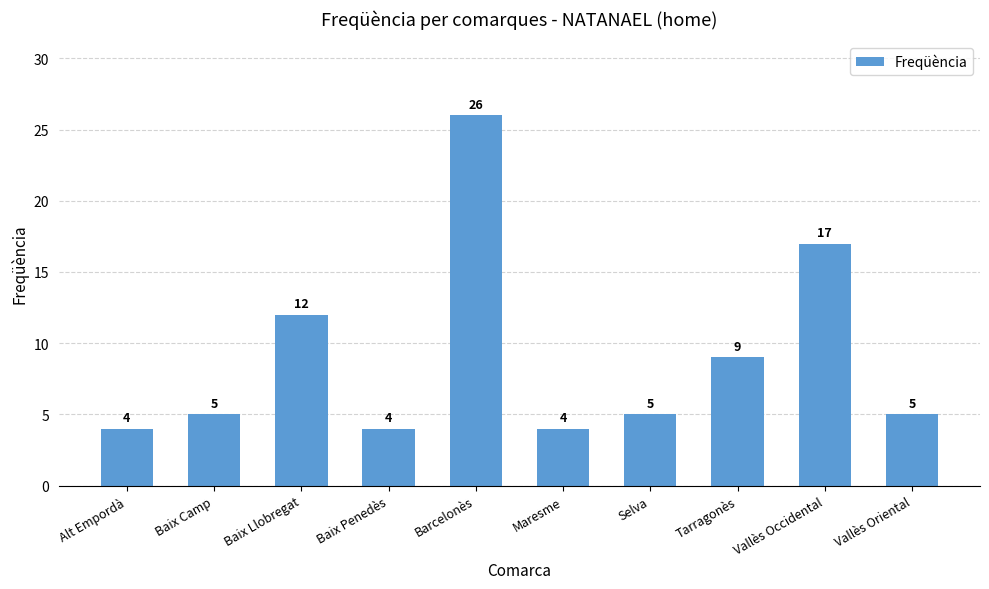

Does the chart contain stacked bars?

No